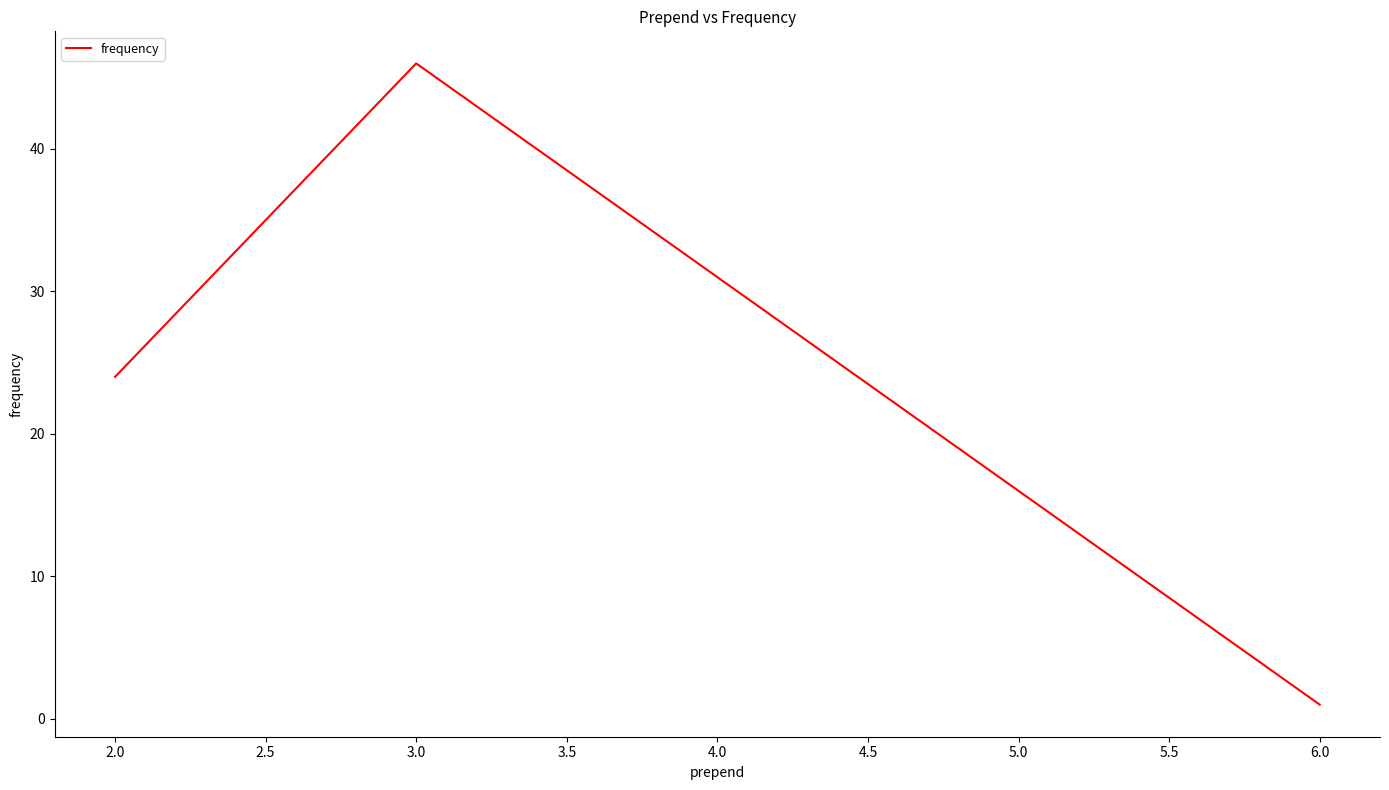

What is the smallest value displayed?

1